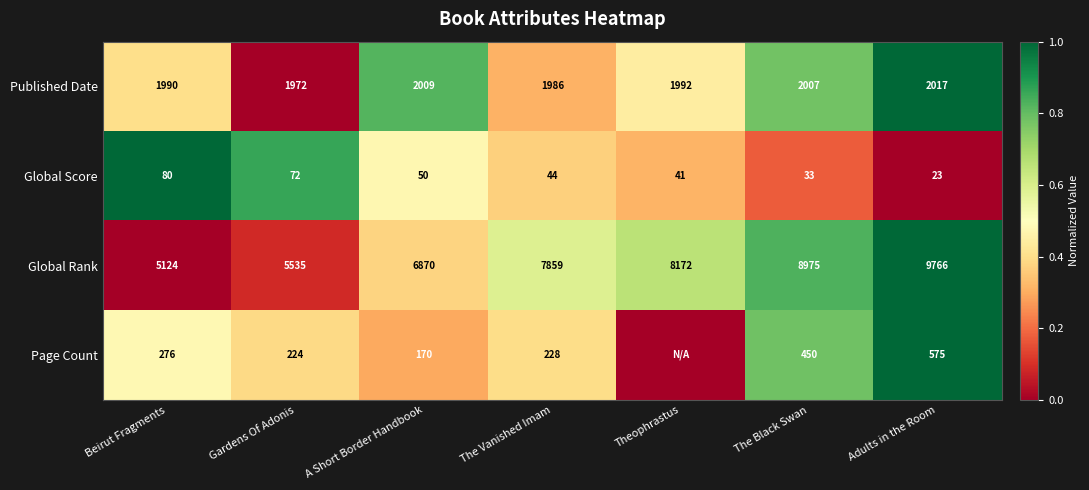

Is the value of Published Date at The Vanished Imam greater than the value of Global Score at Adults in the Room?

Yes